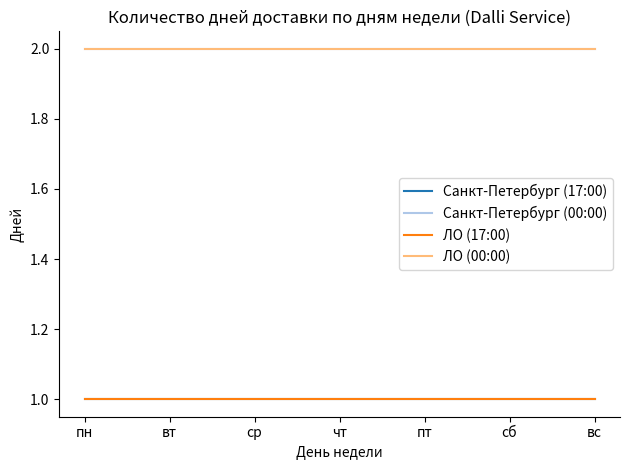

At which category is the sum across all series the highest?

пн